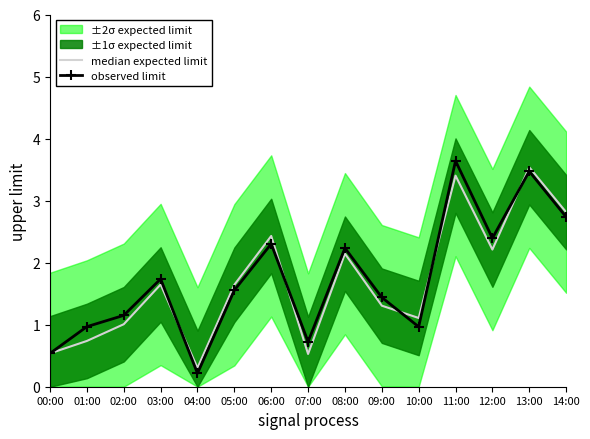

Between 13:00 and 14:00, which series saw the biggest shift?

observed limit